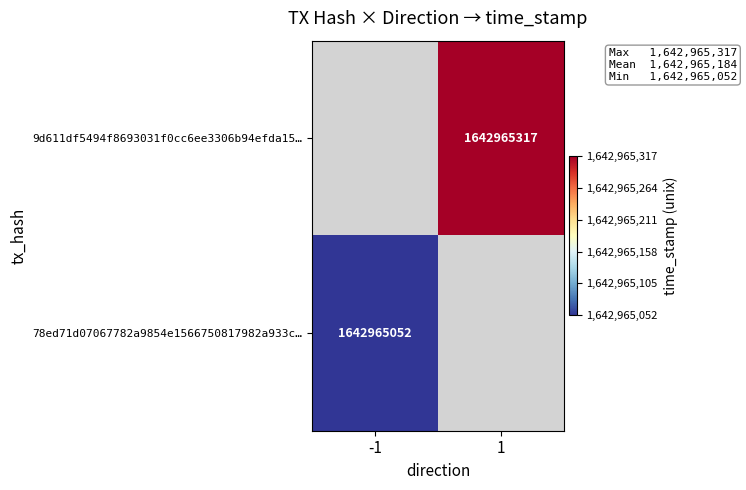

The 9d611df5494f8693031f0cc6ee3306b94efda15… series shows 1642965317 at 1. True or false?

True